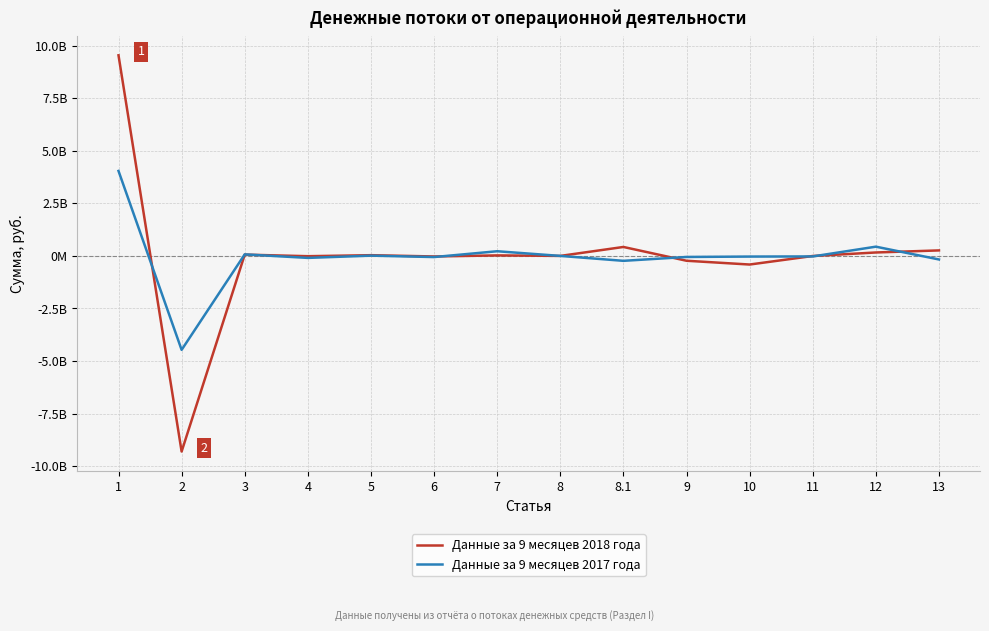

Which series changed the most between 6 and 12?

Данные за 9 месяцев 2017 года